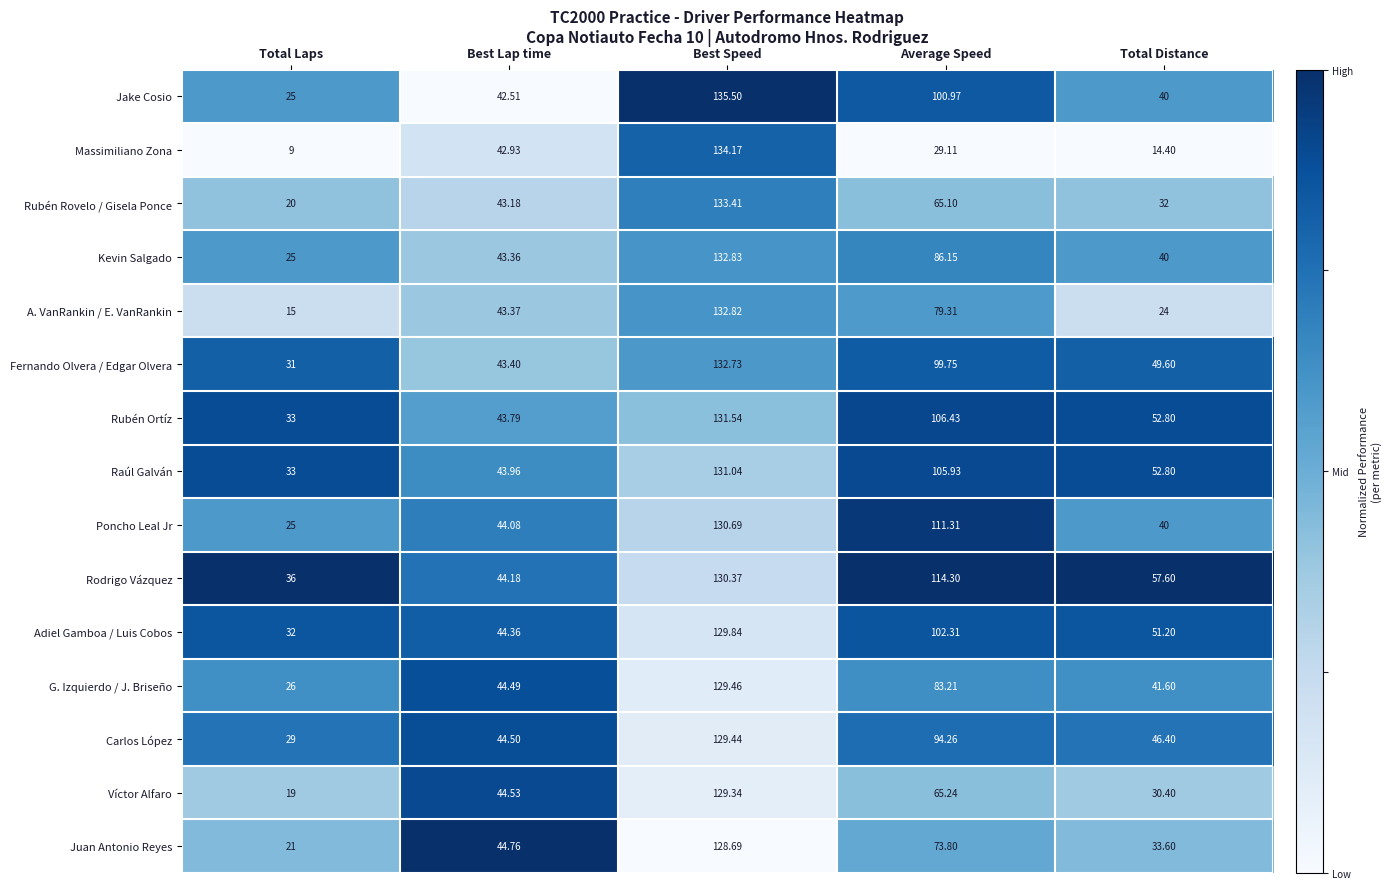

Count the number of data series in this chart.

15